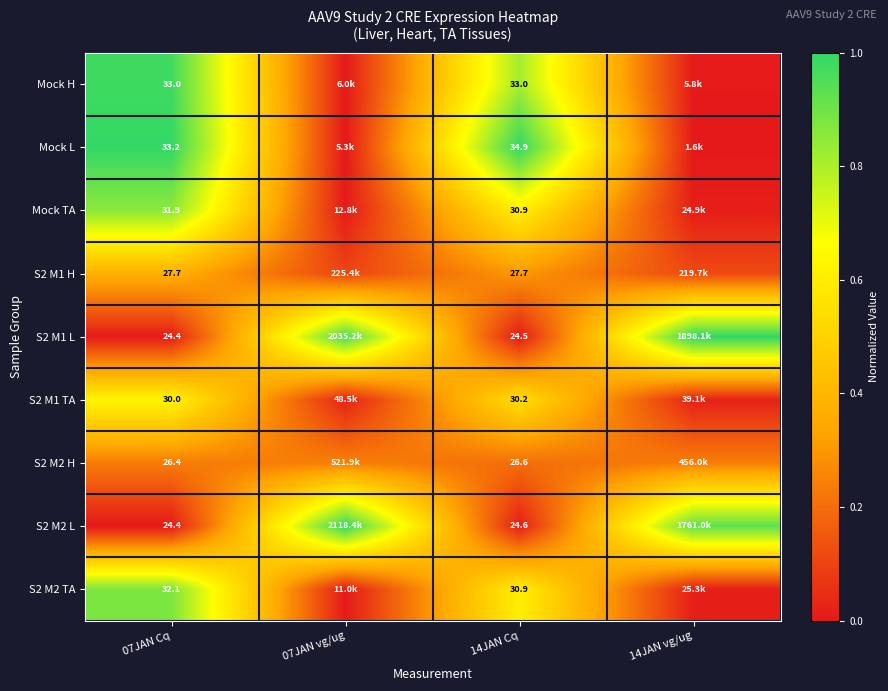

Between 07JAN Cq and 14JAN Cq, which series saw the biggest shift?

Mock L